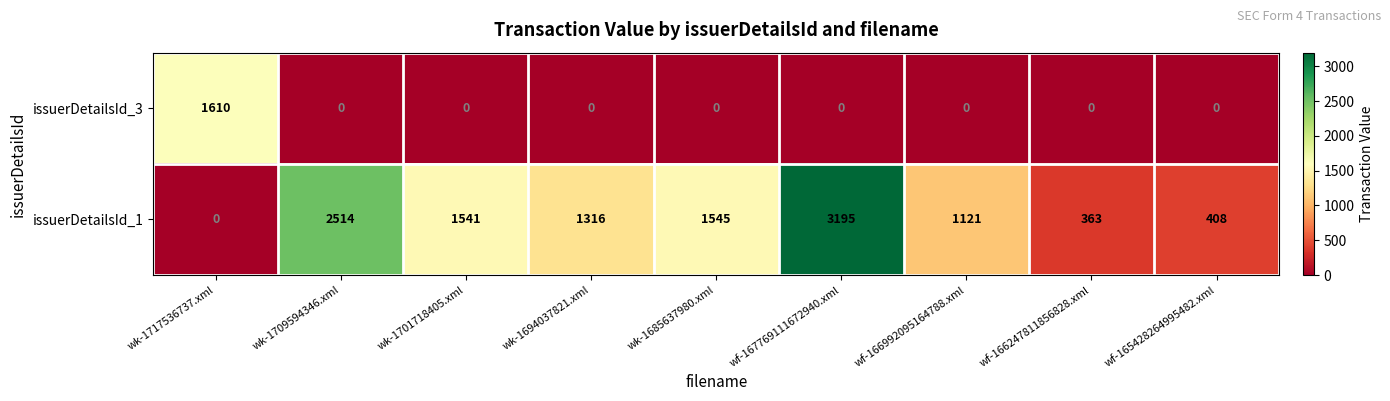

Reading left to right, extract all data points from this chart.

issuerDetailsId_3: wk-1717536737.xml=1610	wk-1709594346.xml=0	wk-1701718405.xml=0	wk-1694037821.xml=0	wk-1685637980.xml=0	wf-167769111672940.xml=0	wf-166992095164788.xml=0	wf-166247811856828.xml=0	wf-165428264995482.xml=0
issuerDetailsId_1: wk-1717536737.xml=0	wk-1709594346.xml=2514	wk-1701718405.xml=1541	wk-1694037821.xml=1316	wk-1685637980.xml=1545	wf-167769111672940.xml=3195	wf-166992095164788.xml=1121	wf-166247811856828.xml=363	wf-165428264995482.xml=408